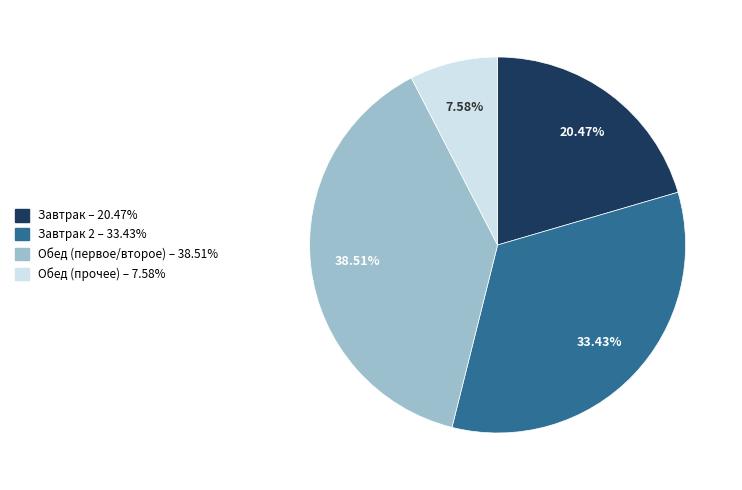

Is there a majority slice in this chart?

No